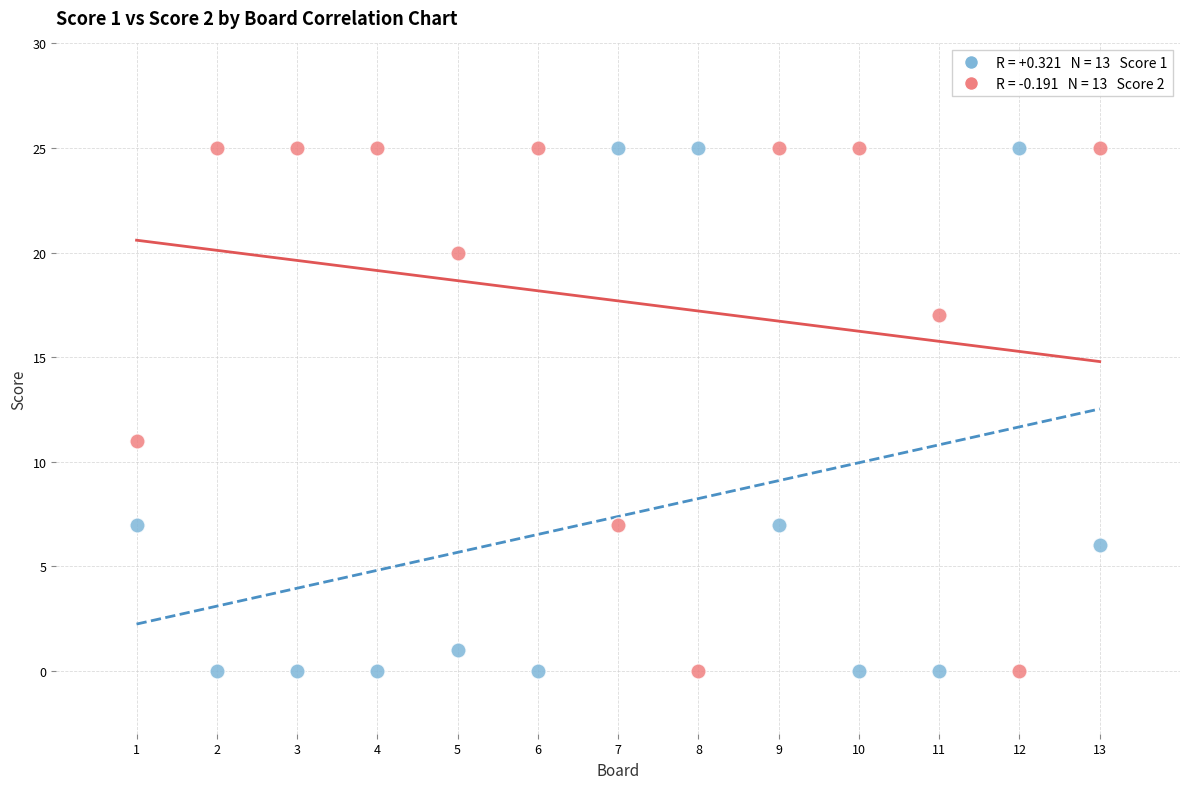

Across all series, what Y value is closest to 12?

11